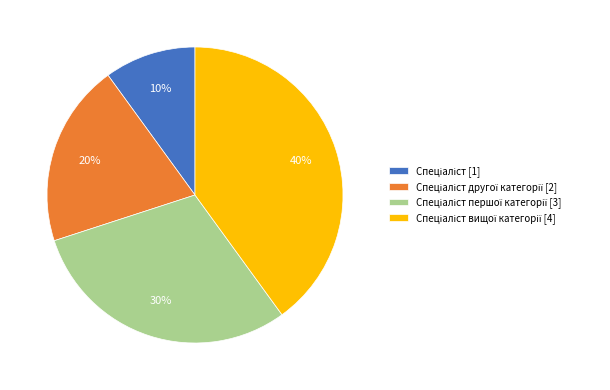

How many segments does this pie chart have?

4